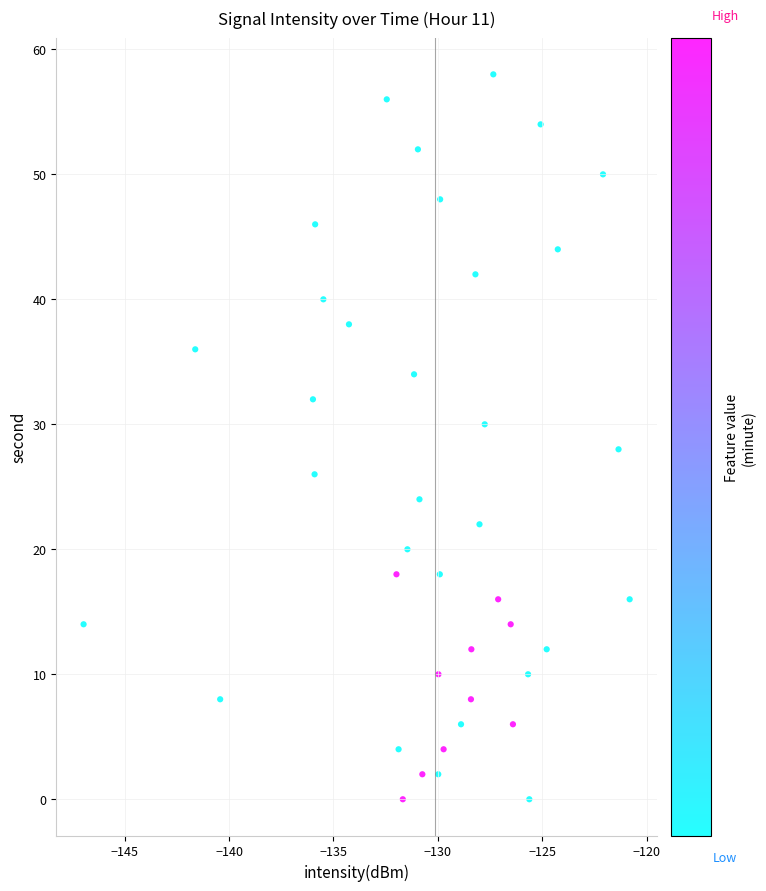

What is the range of Y values (max minus min)?

58